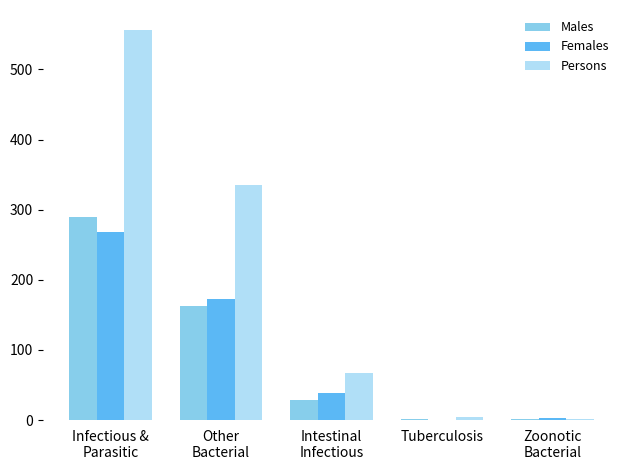

What is the maximum value for Males?

289